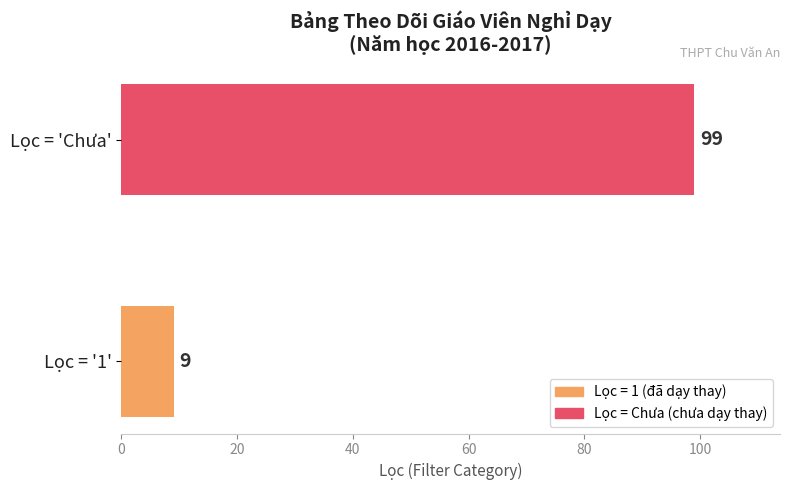

True or false: the data shows 99 at Lọc = 'Chưa'.

True